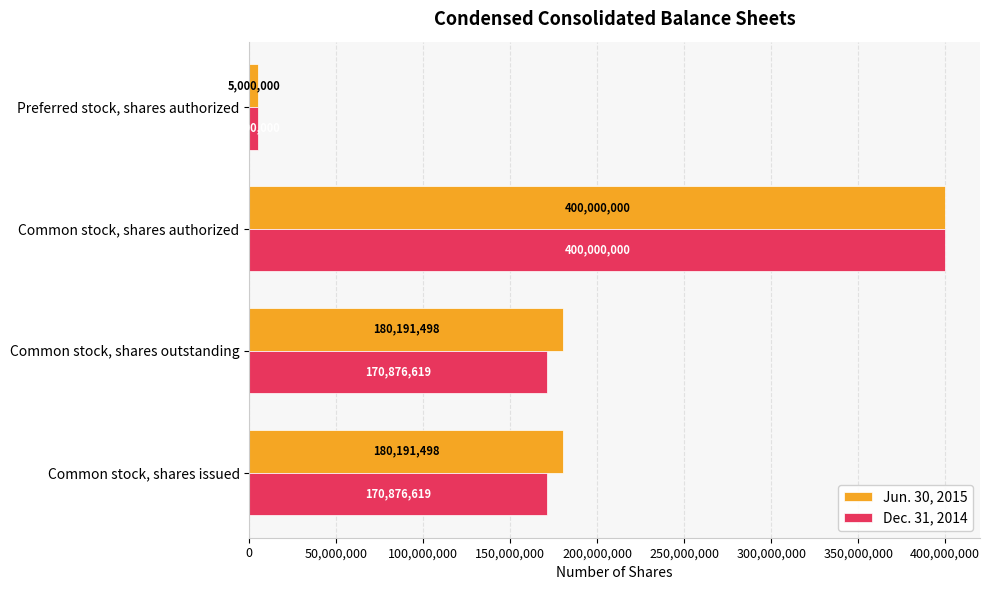

At which category is the sum across all series the highest?

Common stock, shares authorized